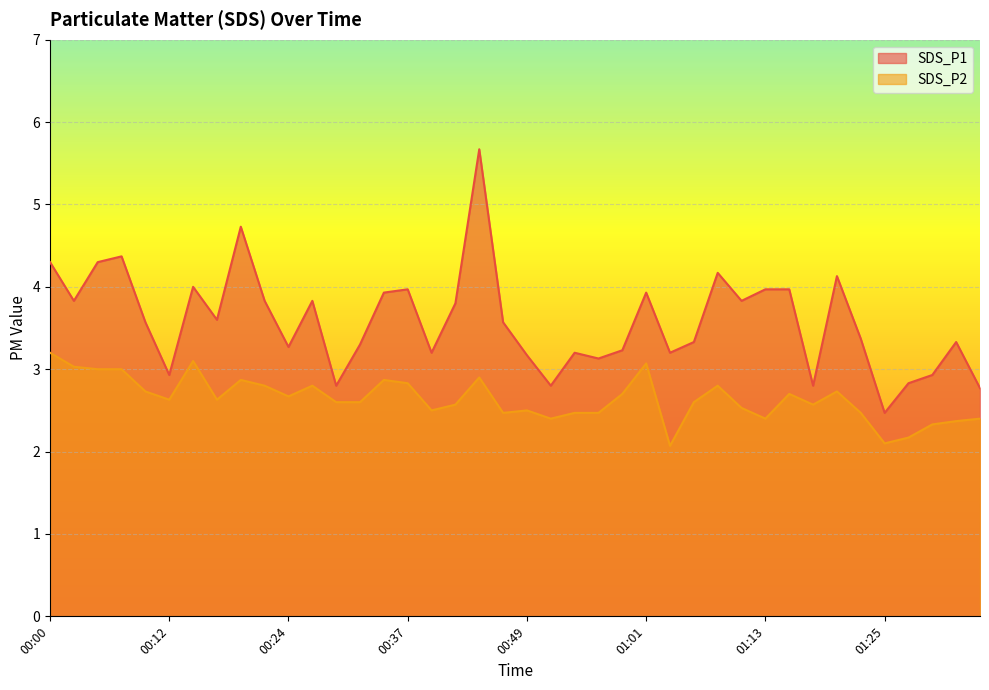

What is the average value of the SDS_P2 series?

2.6